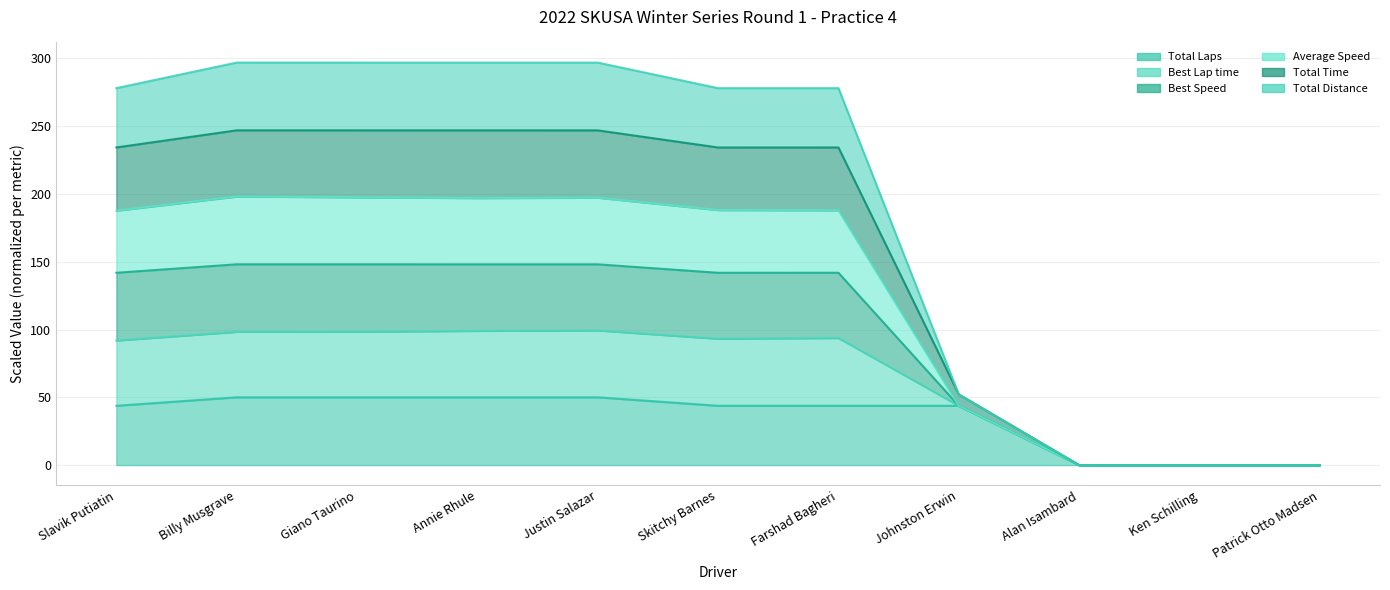

Read the Total Laps value at Giano Taurino.

50.0